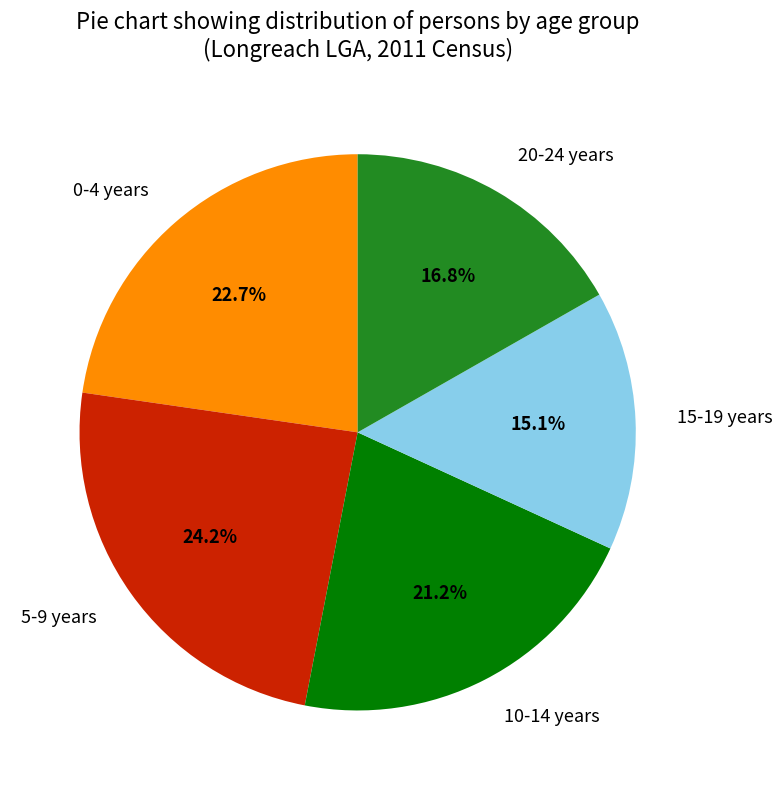

Rank the categories by value from lowest to highest.

15-19 years, 20-24 years, 10-14 years, 0-4 years, 5-9 years